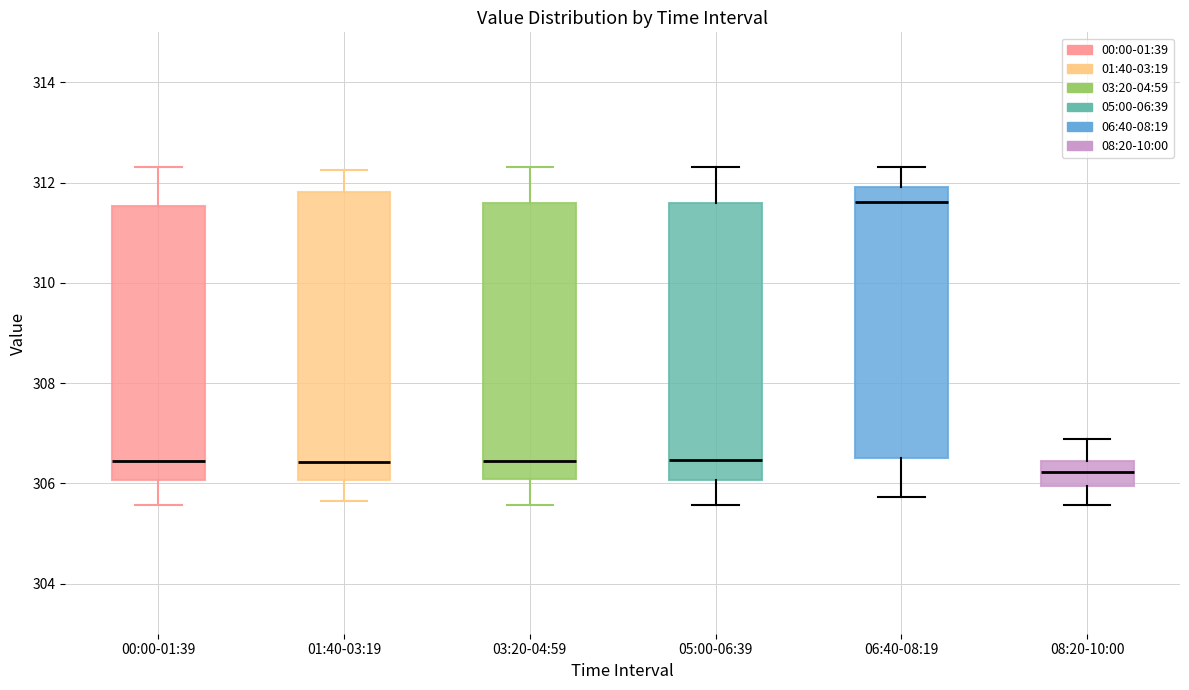

Comparing the boxes themselves (not the whiskers), which one is the tallest?

01:40-03:19